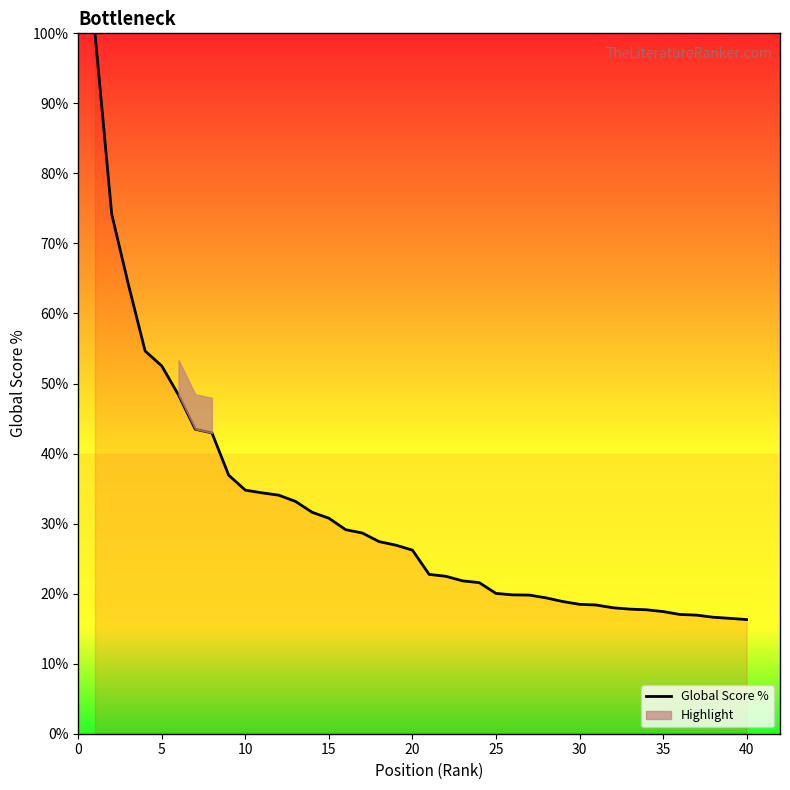

What is the average value?

30.8